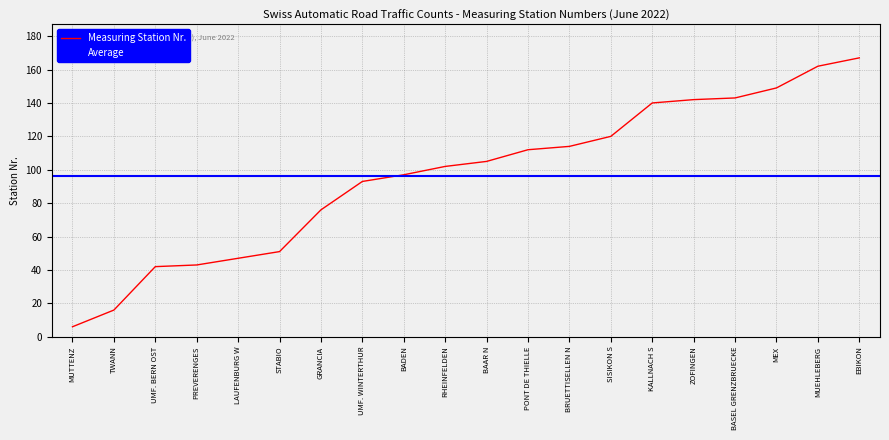

Reading right to left, transcribe all the data shown in this chart.

167	162	149	143	142	140	120	114	112	105	102	97	93	76	51	47	43	42	16	6